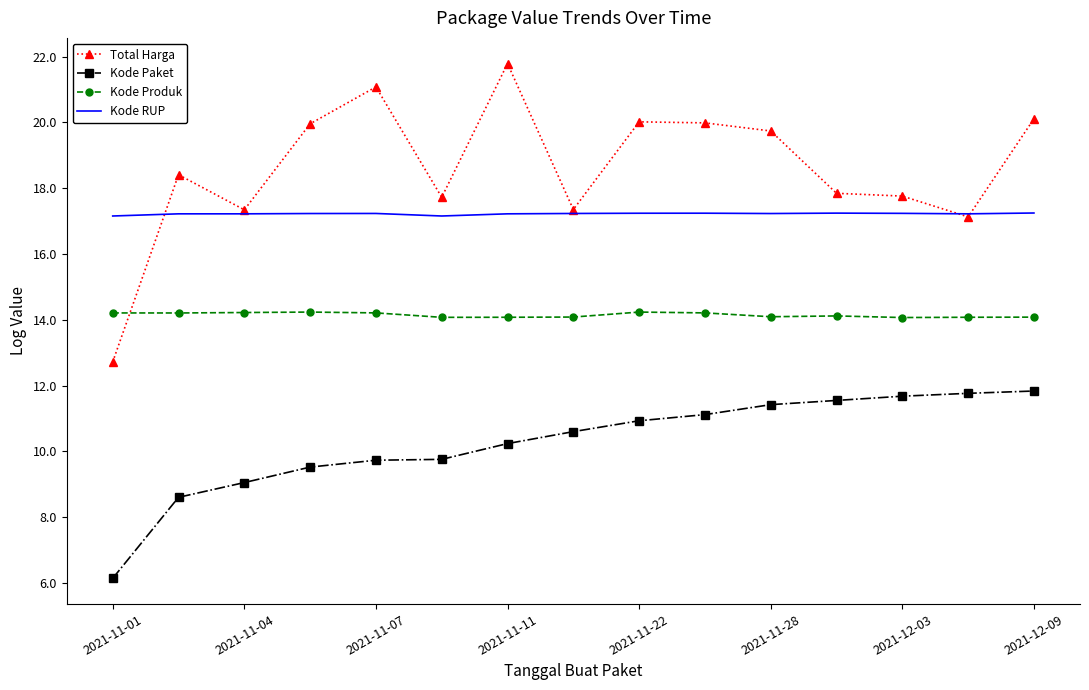

True or false: Total Harga and Kode Paket cross at least once.

False